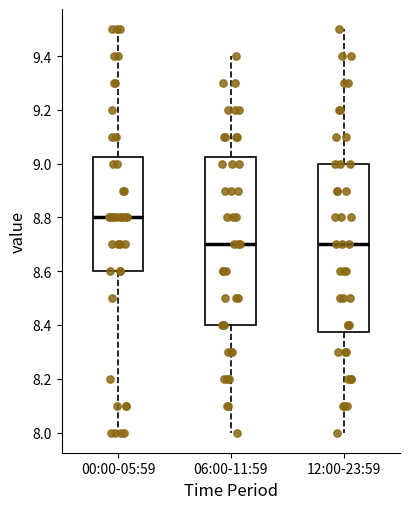

Where does the lower whisker of the box for 06:00-11:59 end on the y-axis? The values are not printed on the chart, so give them approximately, as read against the axis.

8.00